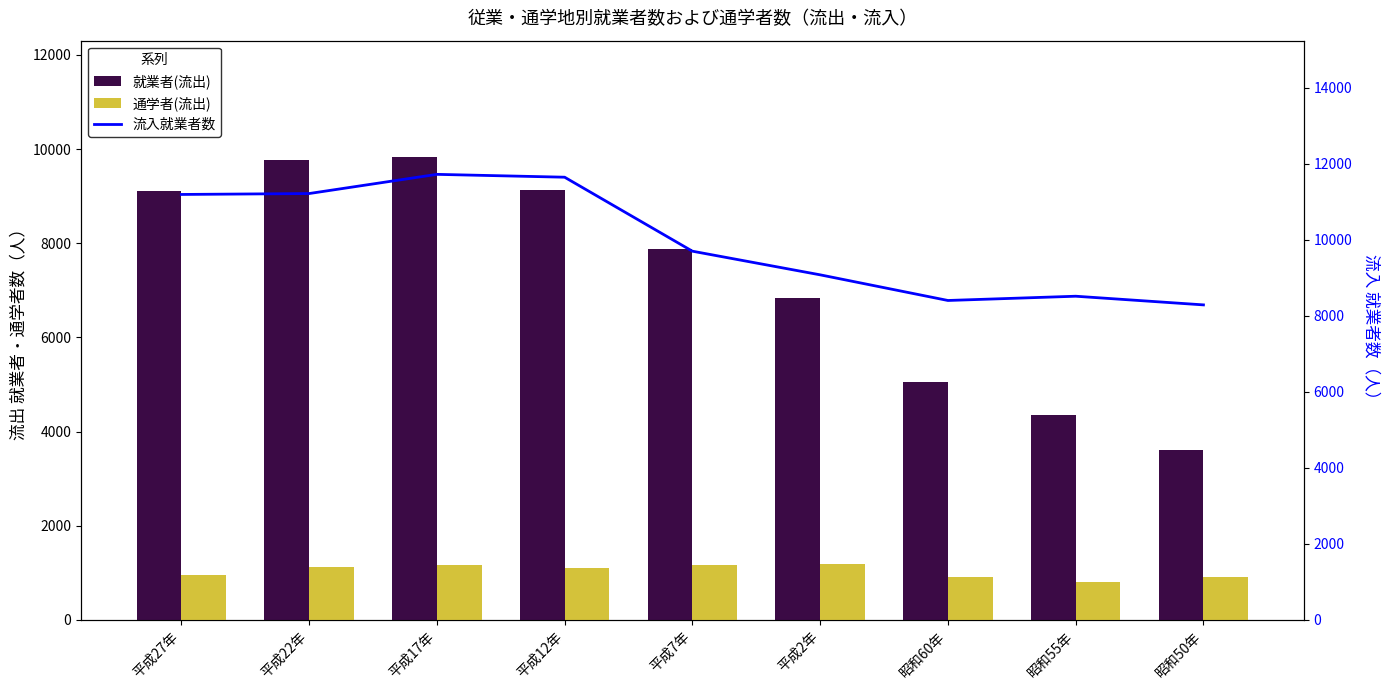

Which series has the largest range (max minus min)?

就業者(流出)